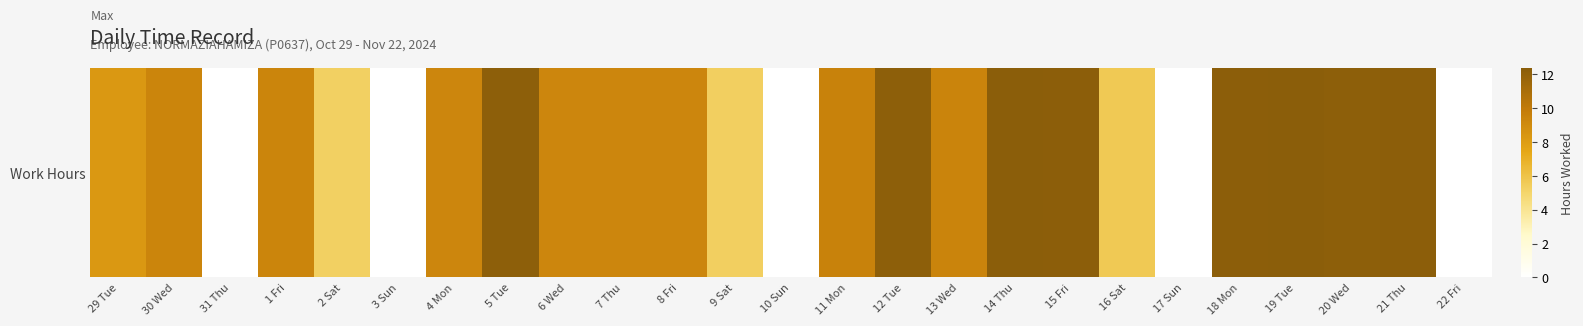

Where does the data first go above 9?

30 Wed